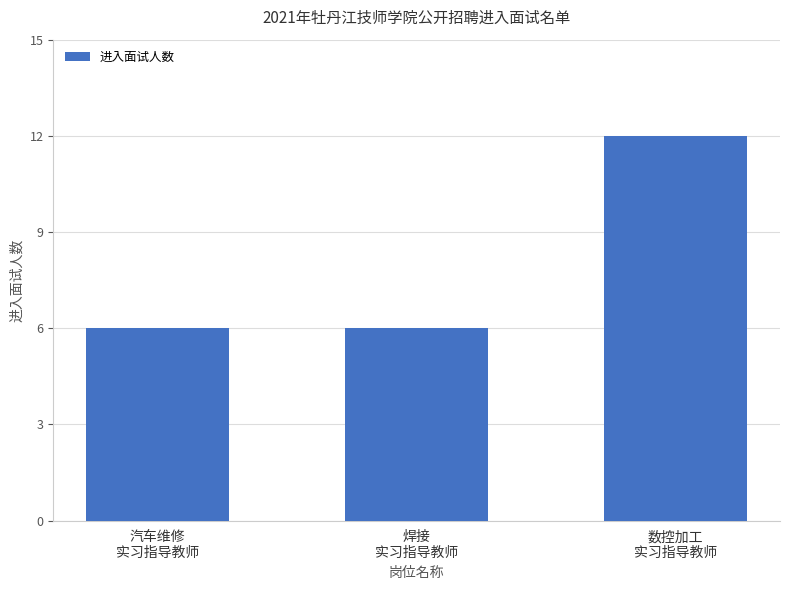

Are the bars horizontal?

No